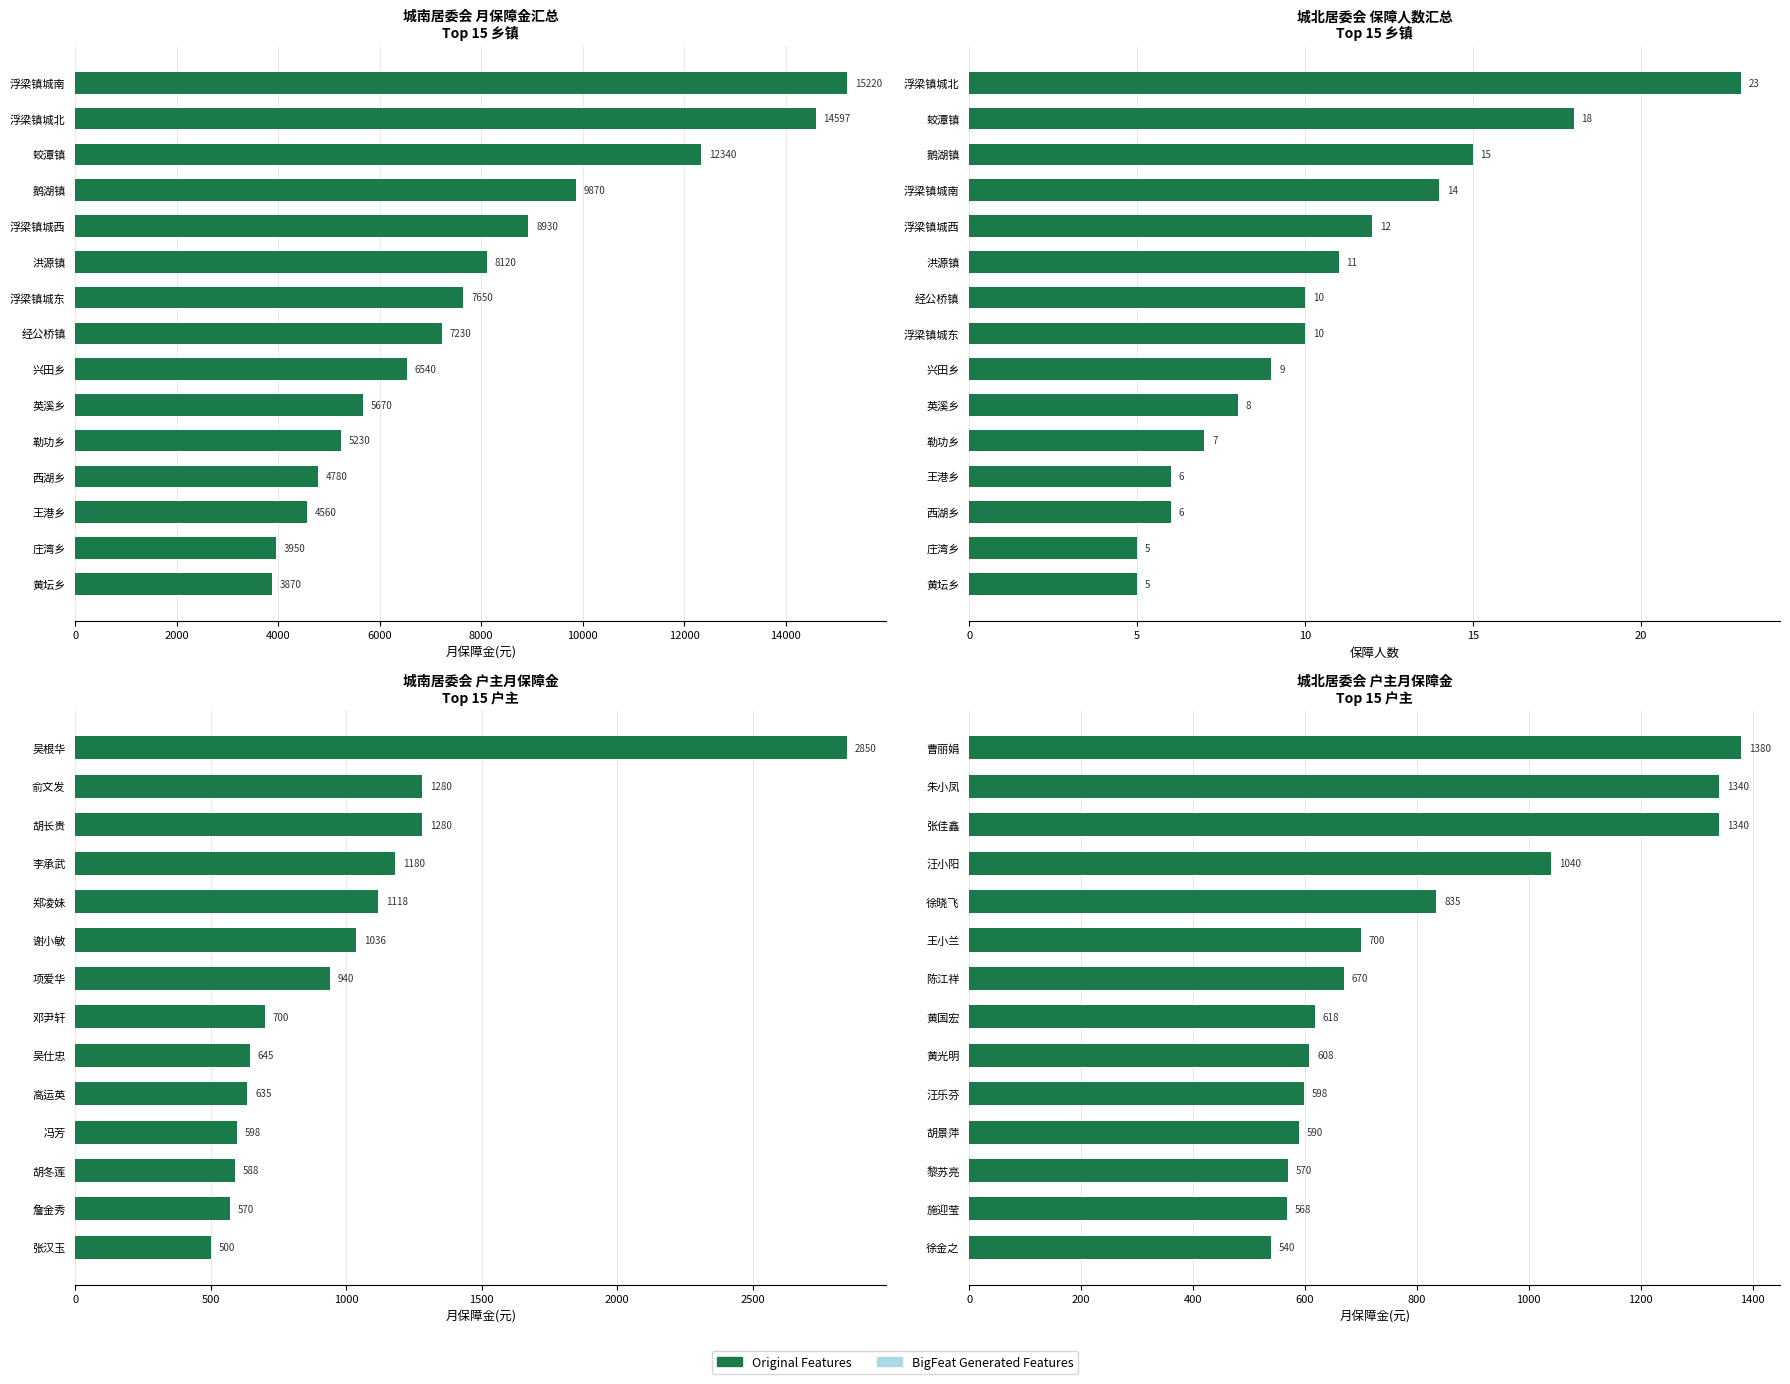

True or false: the data shows 354 at 汪乐芬.

False